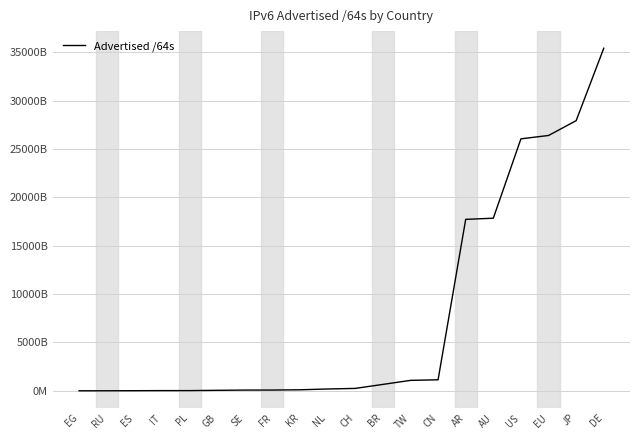

Does the chart display data point markers on the line(s)?

No